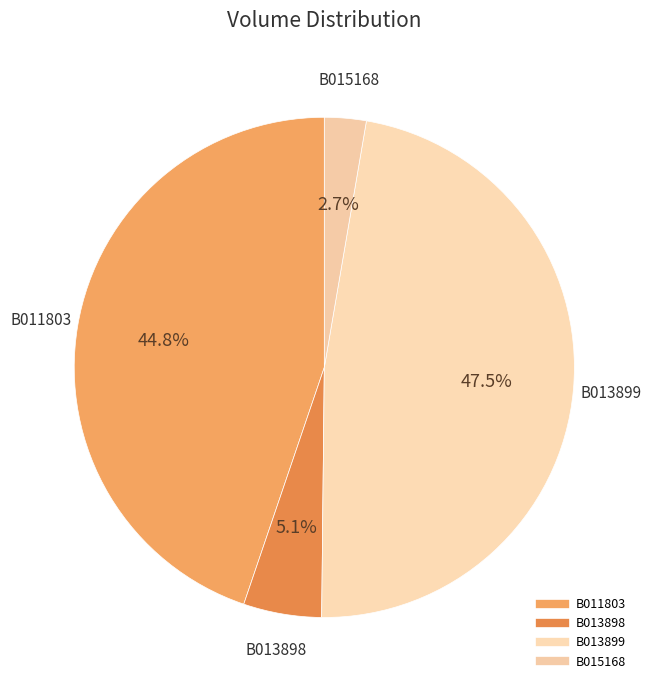

Count the number of slices in the pie.

4